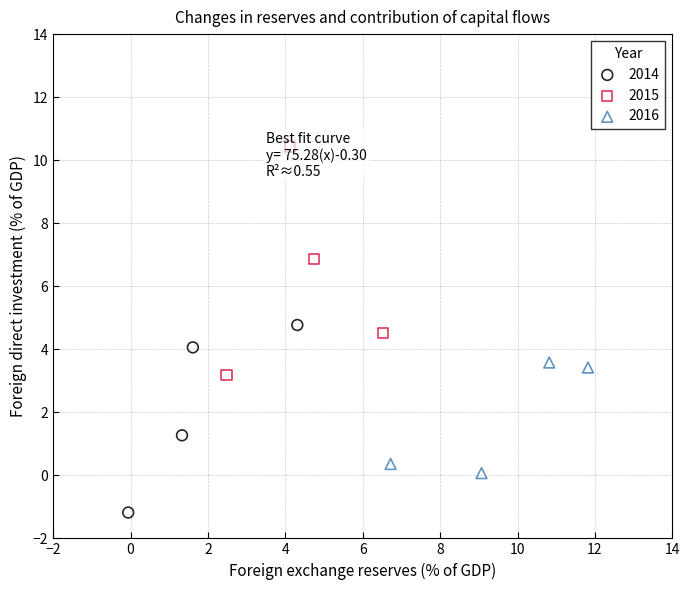

Which series contains the lowest Y value?

2014